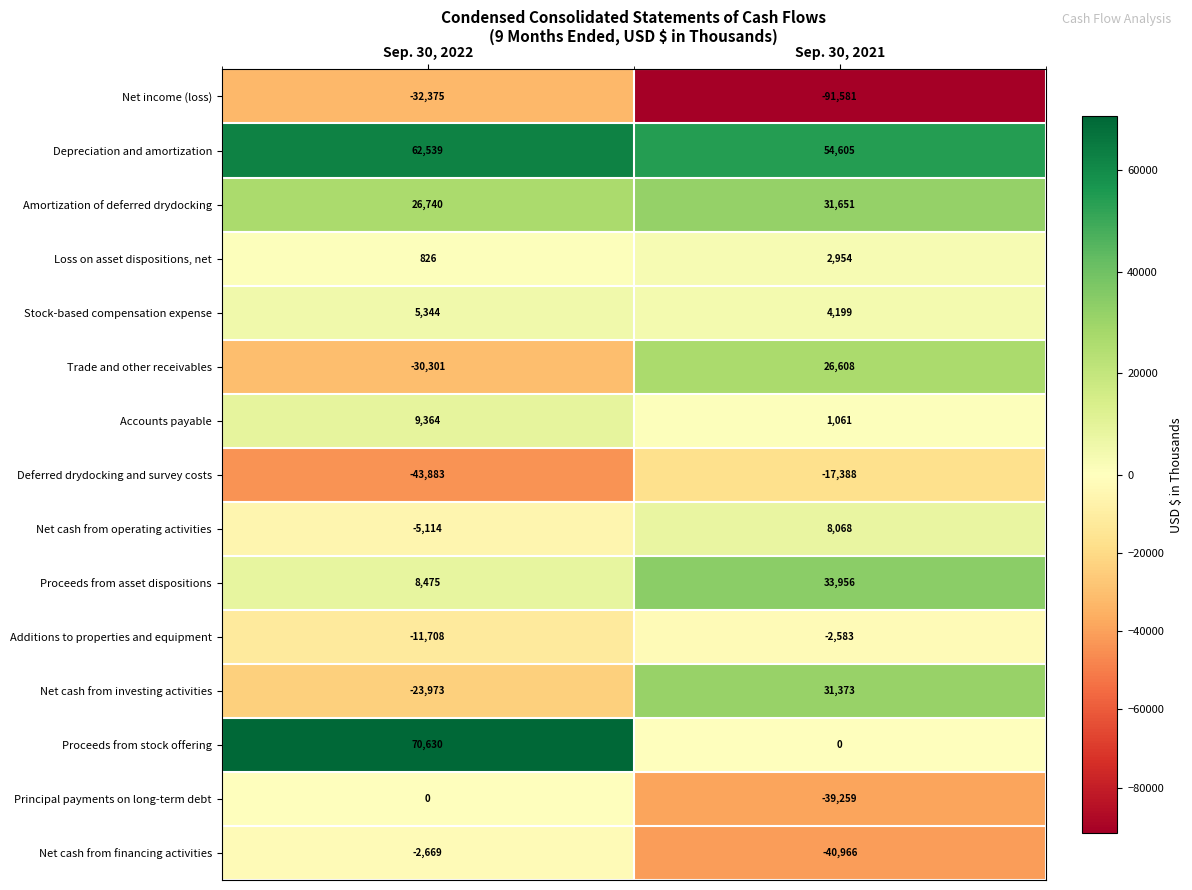

True or false: Principal payments on long-term debt has a value of -39259 at Sep. 30, 2021.

True